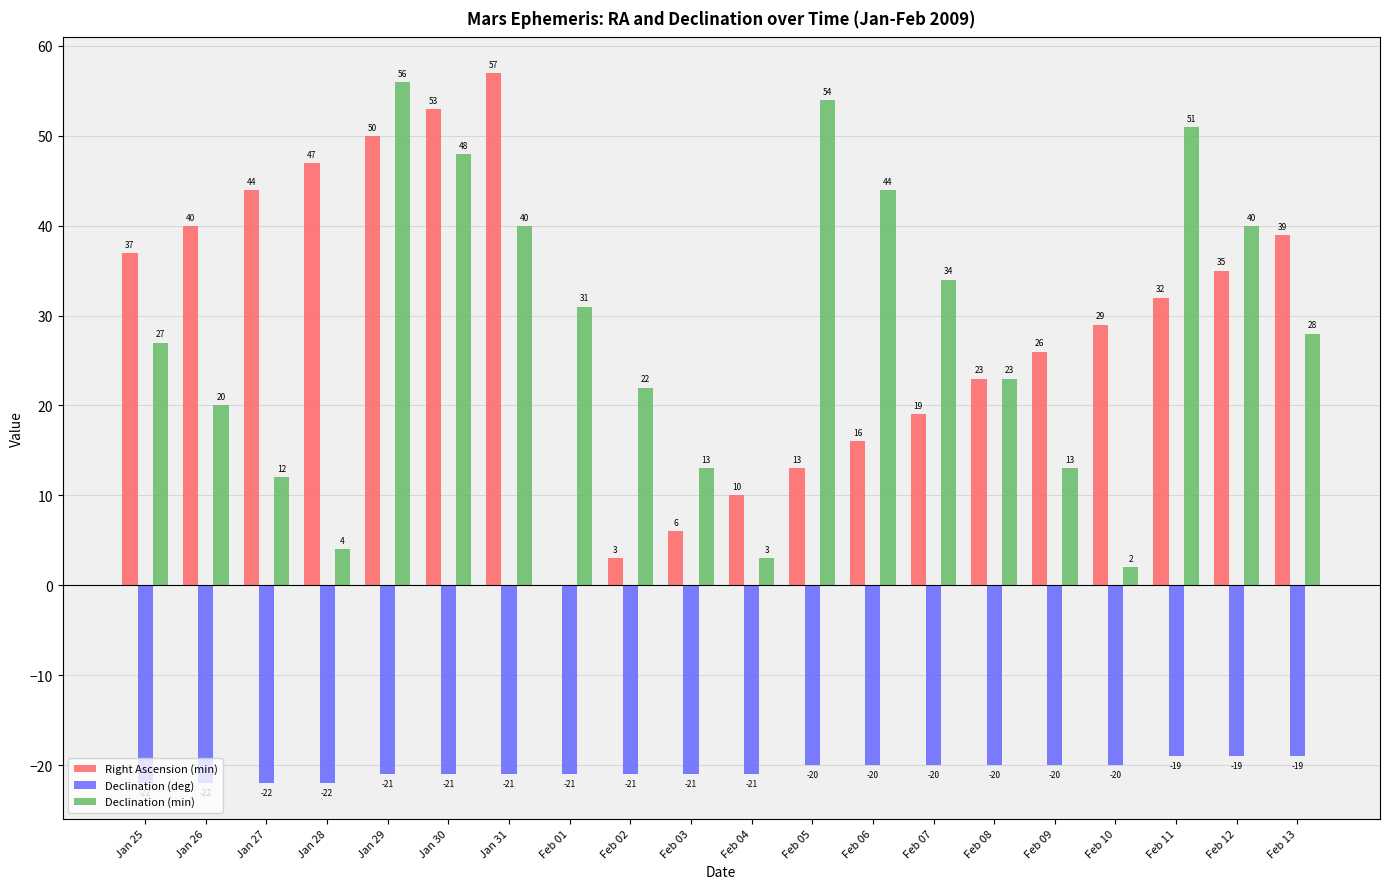

Is the value of Declination (min) at Feb 10 greater than the value of Declination (deg) at Feb 06?

Yes